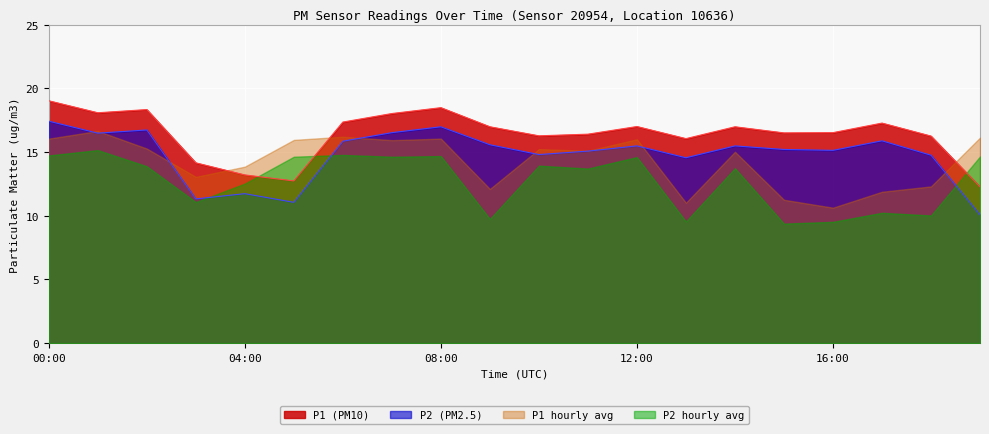

What is the total value across all series at 08:00?

66.2